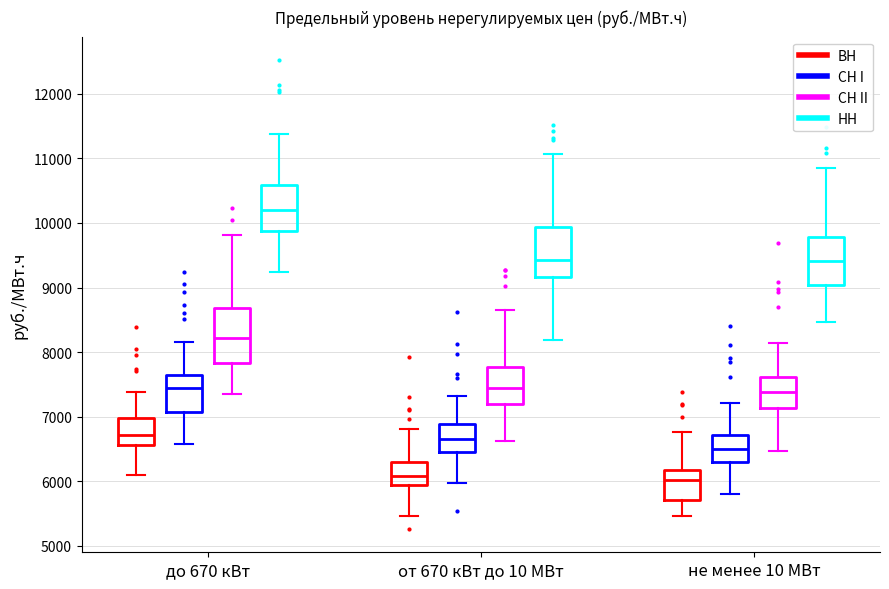

Reading left to right, transcribe this box plot: for each box, give where its median line is, the range the box spans, and where its two whiskers end, as read against the y-axis. The values are not printed on the chart, so give them approximately, as read against the axis.

до 670 кВт (ВН): median 6700, box 6600 to 7000, whiskers 6100 to 7400
до 670 кВт (СН I): median 7400, box 7100 to 7600, whiskers 6600 to 8200
до 670 кВт (СН II): median 8200, box 7800 to 8700, whiskers 7300 to 9800
до 670 кВт (НН): median 10200, box 9900 to 10600, whiskers 9200 to 11400
от 670 кВт до 10 МВт (ВН): median 6100, box 5900 to 6300, whiskers 5500 to 6800
от 670 кВт до 10 МВт (СН I): median 6700, box 6400 to 6900, whiskers 6000 to 7300
от 670 кВт до 10 МВт (СН II): median 7400, box 7200 to 7800, whiskers 6600 to 8600
от 670 кВт до 10 МВт (НН): median 9400, box 9200 to 9900, whiskers 8200 to 11100
не менее 10 МВт (ВН): median 6000, box 5700 to 6200, whiskers 5500 to 6800
не менее 10 МВт (СН I): median 6500, box 6300 to 6700, whiskers 5800 to 7200
не менее 10 МВт (СН II): median 7400, box 7100 to 7600, whiskers 6500 to 8100
не менее 10 МВт (НН): median 9400, box 9000 to 9800, whiskers 8500 to 10900